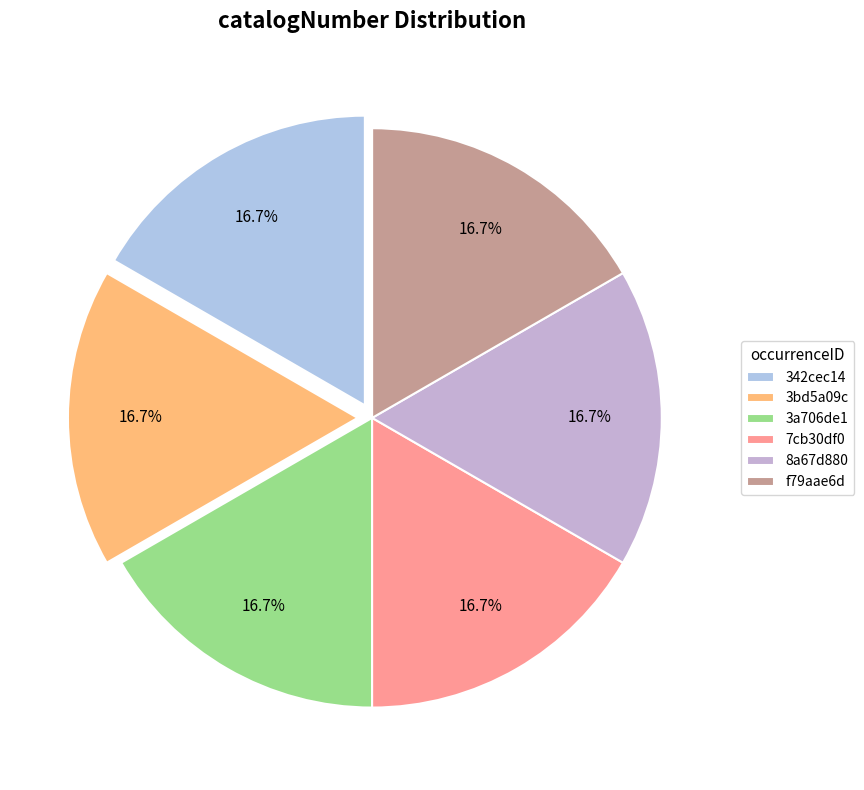

Is there a majority slice in this chart?

No